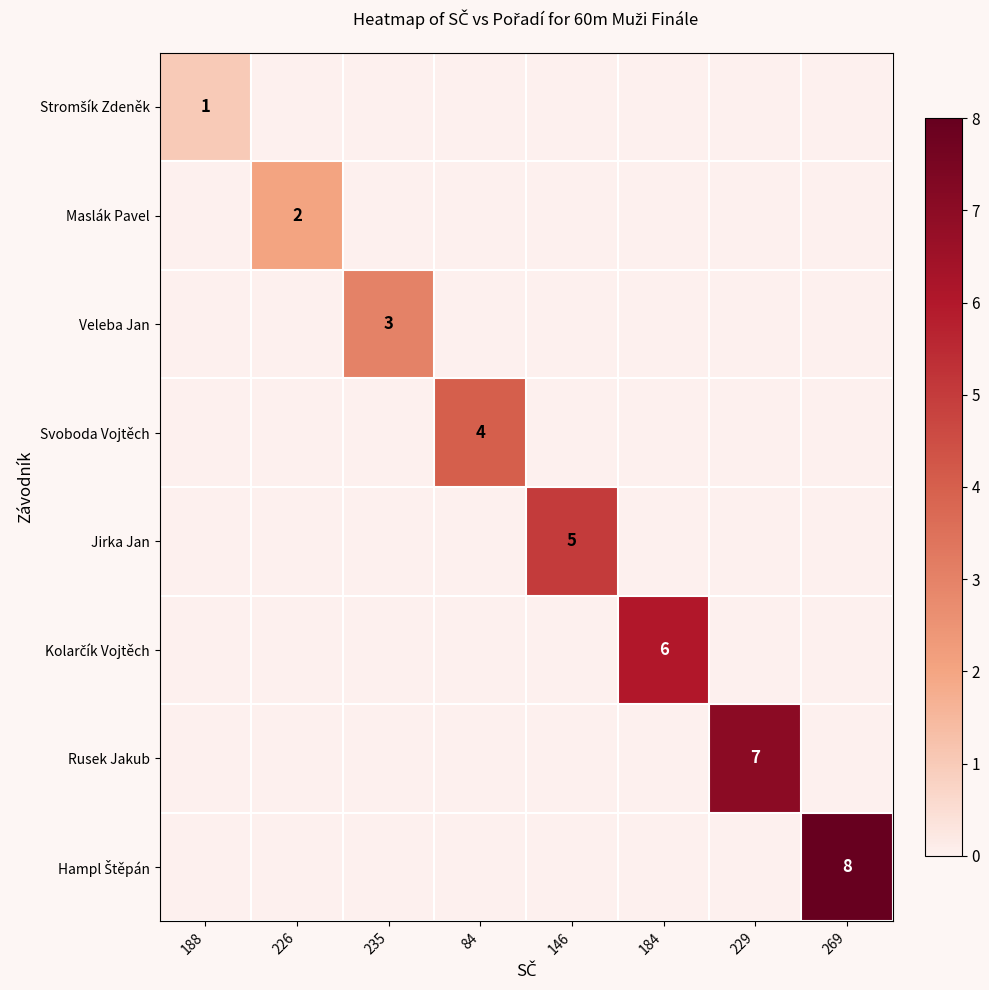

True or false: Jirka Jan has a value of 5 at 146.

True